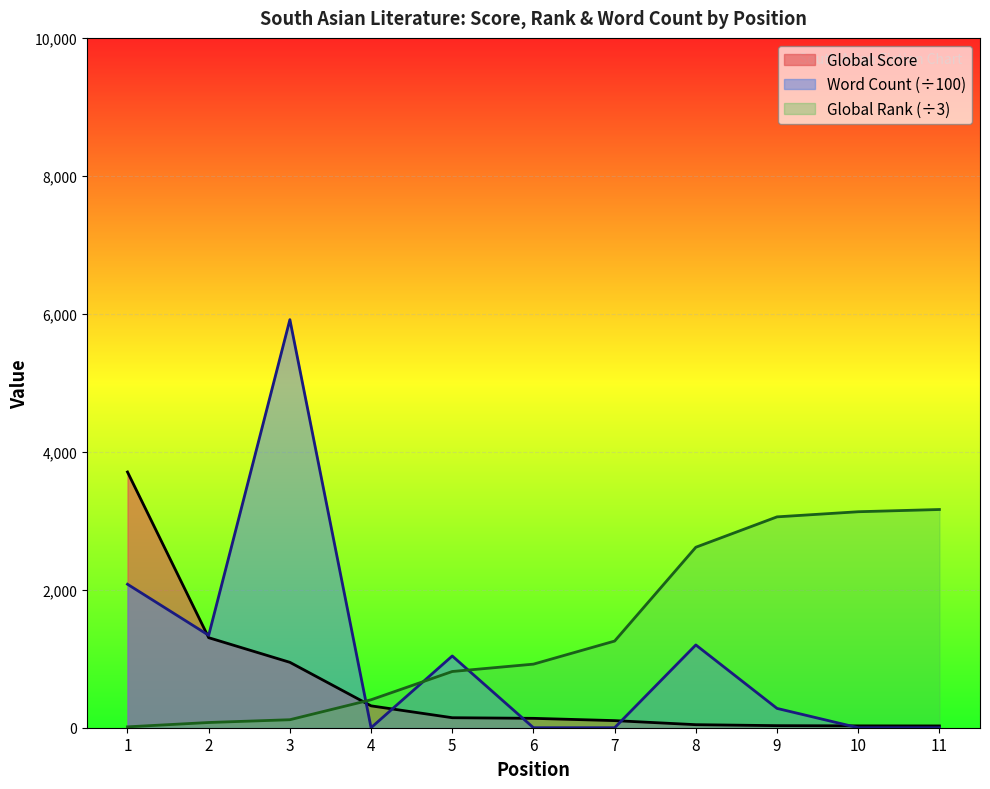

True or false: Global Rank has a value of 631.3 at 8.

False